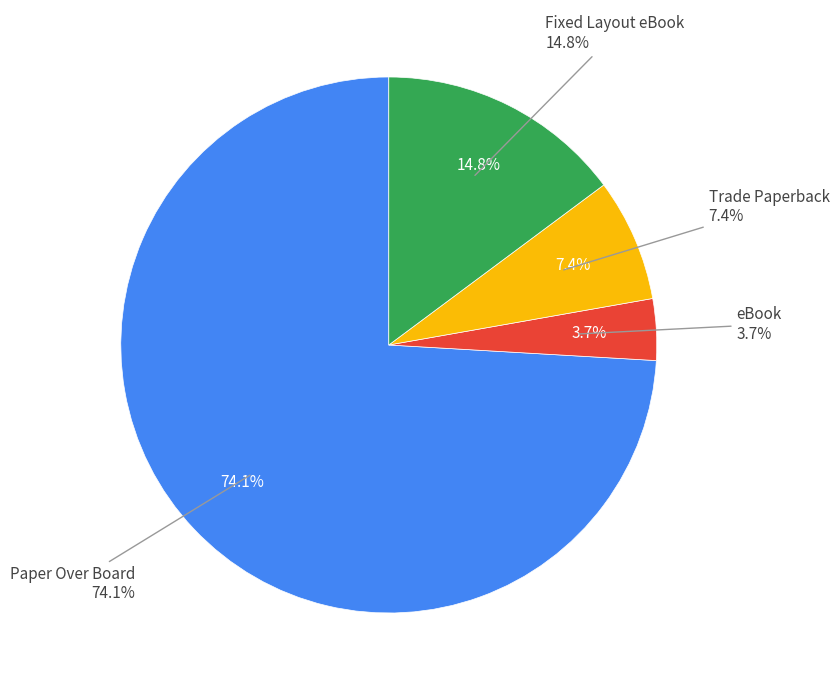

What is the smallest slice in the pie chart?

eBook